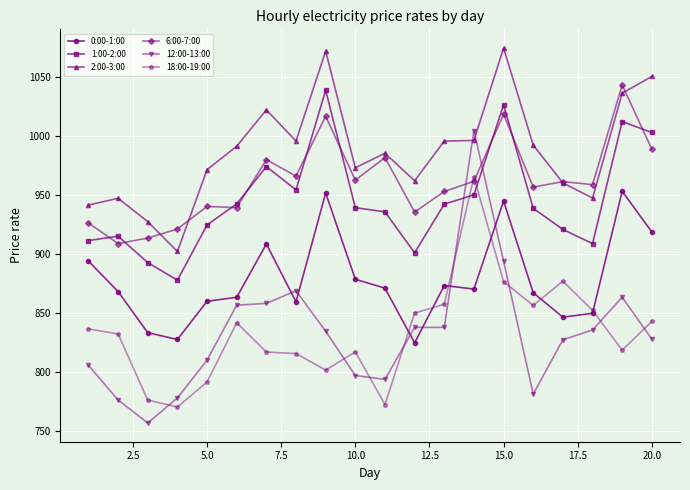

List the series in order of their peak value, lowest first.

0:00-1:00, 18:00-19:00, 12:00-13:00, 1:00-2:00, 6:00-7:00, 2:00-3:00